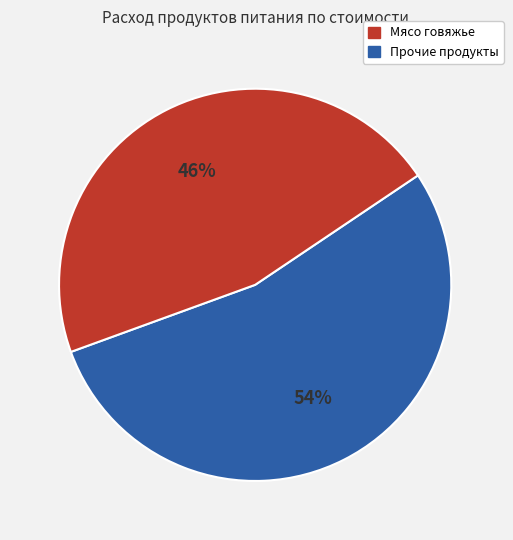

To the nearest percent, what is the average slice percentage?

50%